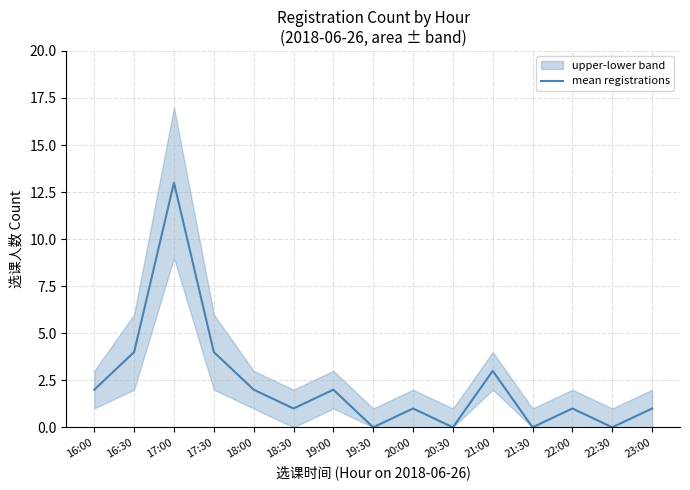

Reading left to right, list all the values displayed in this chart.

2	4	13	4	2	1	2	0	1	0	3	0	1	0	1